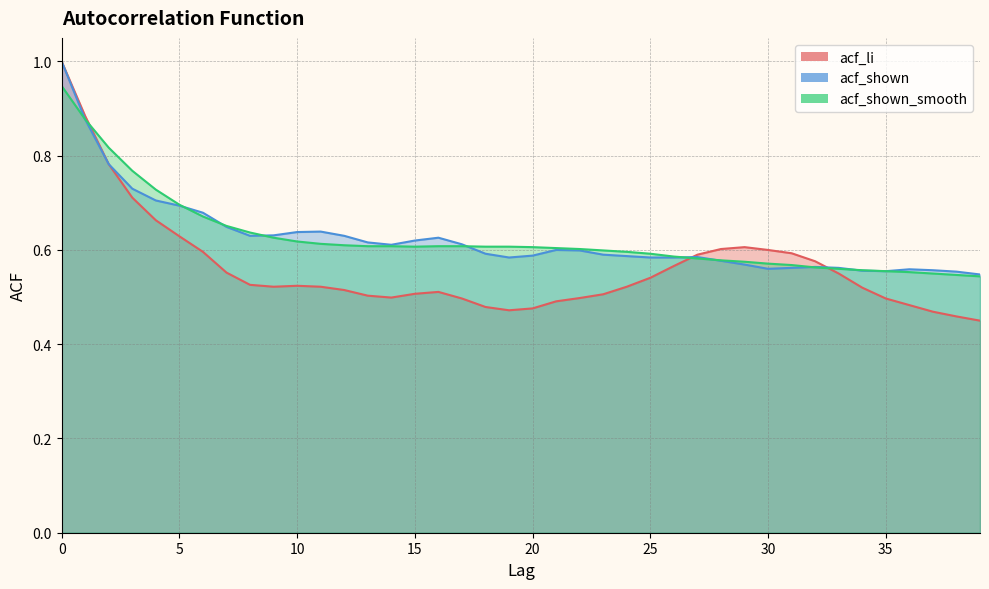

What is the spread (max minus min) of values at 24?

0.1